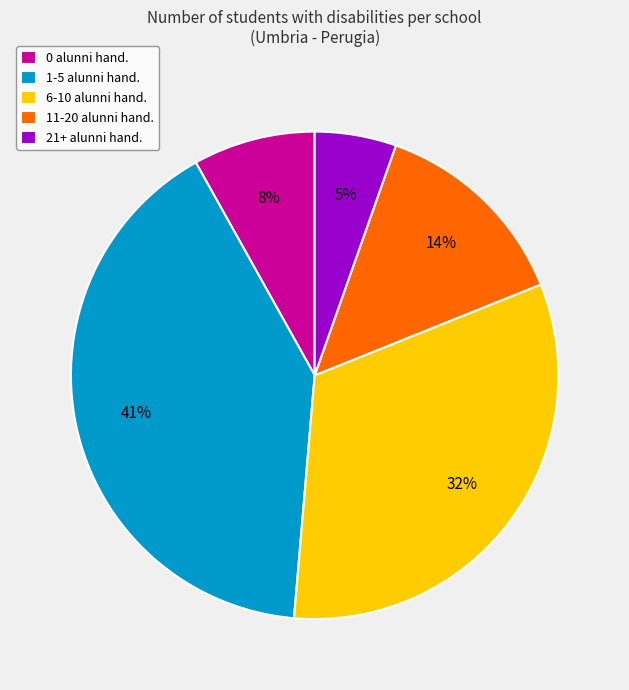

Count the number of slices in the pie.

5